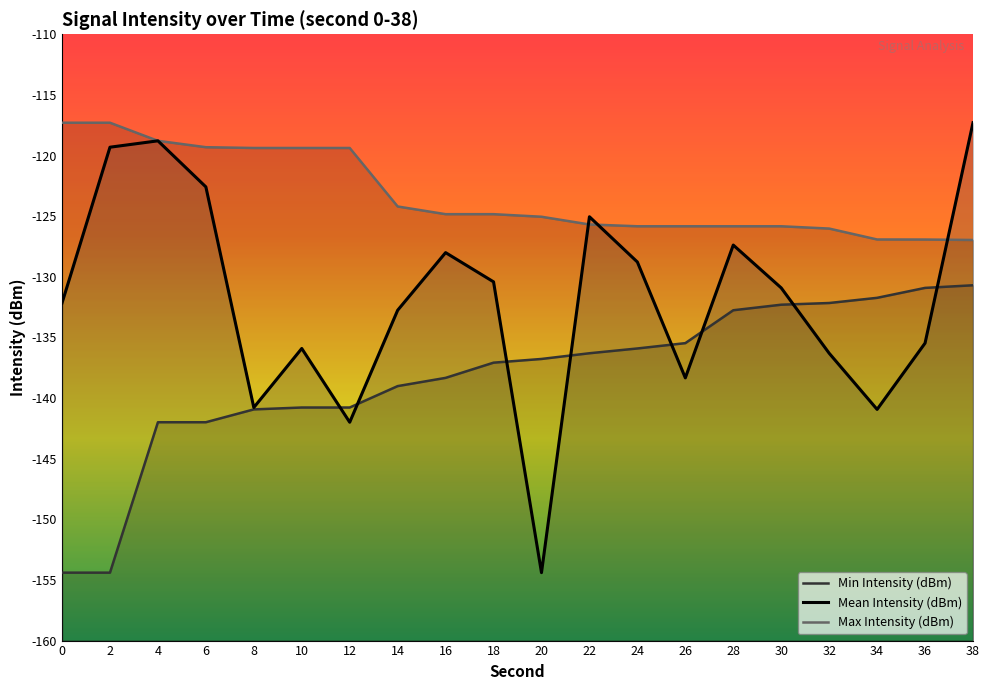

List the series in order of their overall mean, highest first.

Max Intensity (dBm), Mean Intensity (dBm), Min Intensity (dBm)